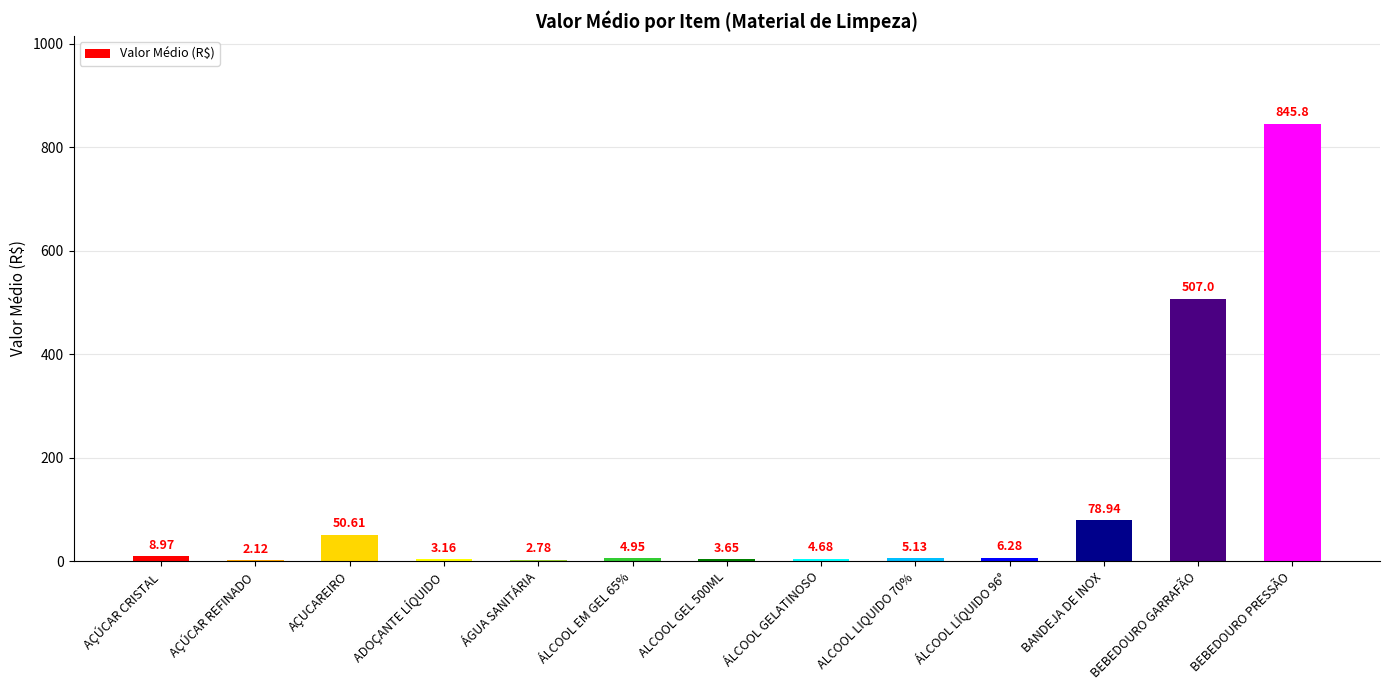

How many data points are above 5?

7